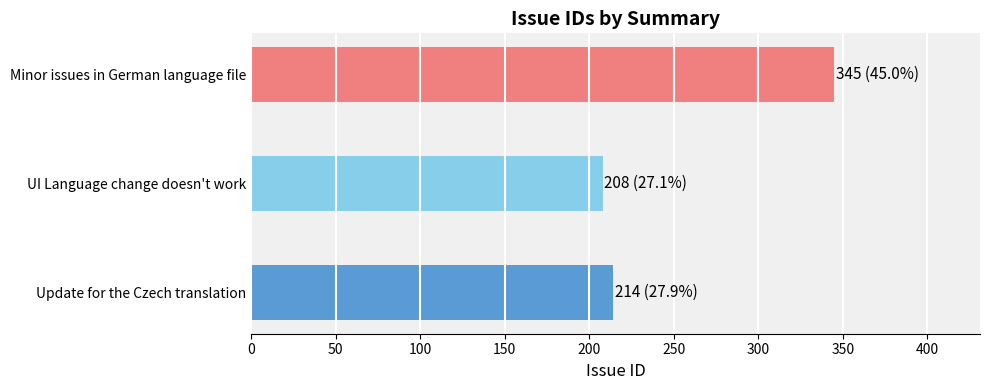

What is the difference between the values at Update for the Czech translation and Minor issues in German language file?

131